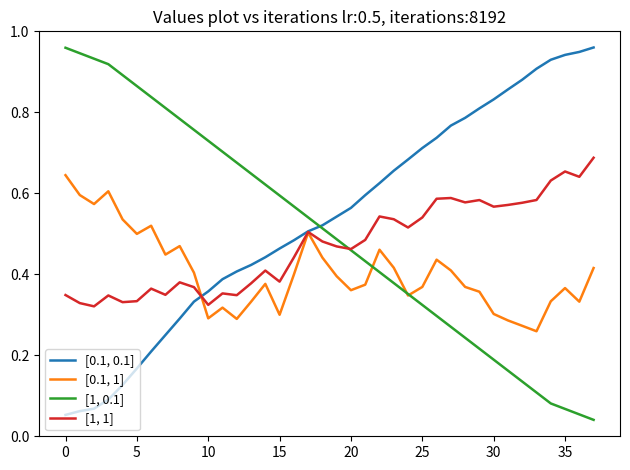

Rank the series by their maximum value, from highest to lowest.

[0.1, 0.1], [1, 0.1], [1, 1], [0.1, 1]